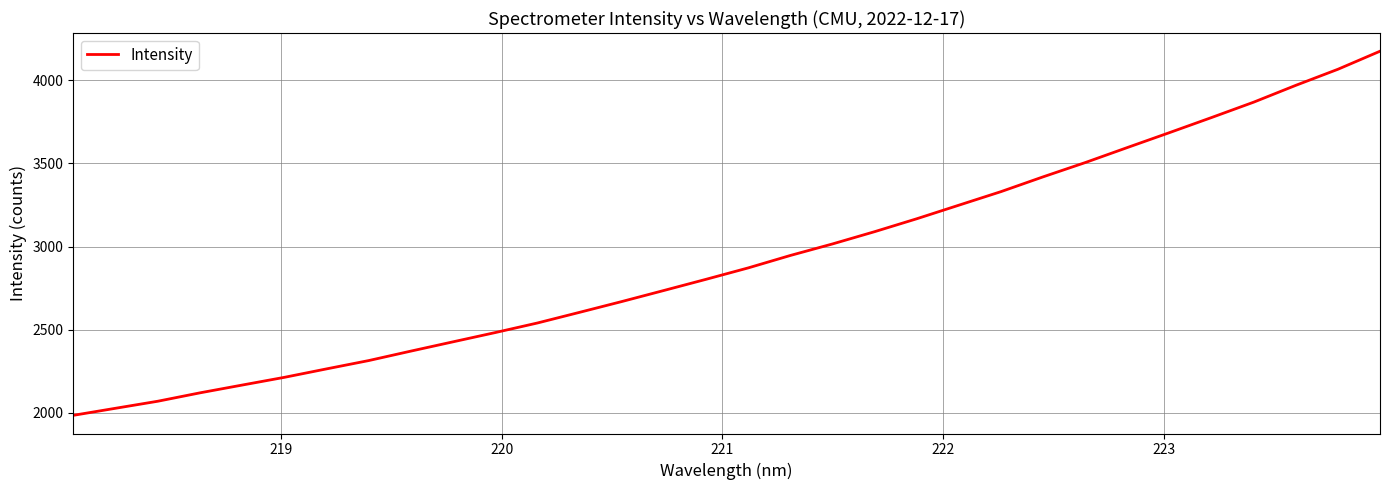

Count the number of categories in the chart.

32